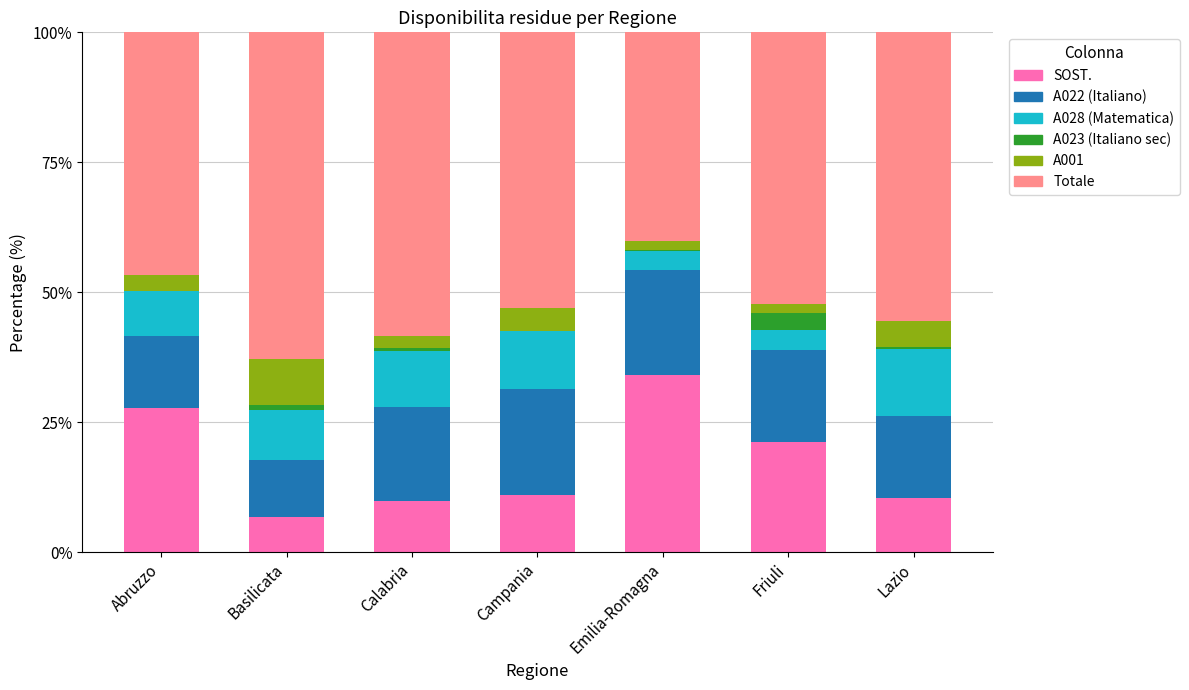

What is the total value across all series at Abruzzo?

100.0